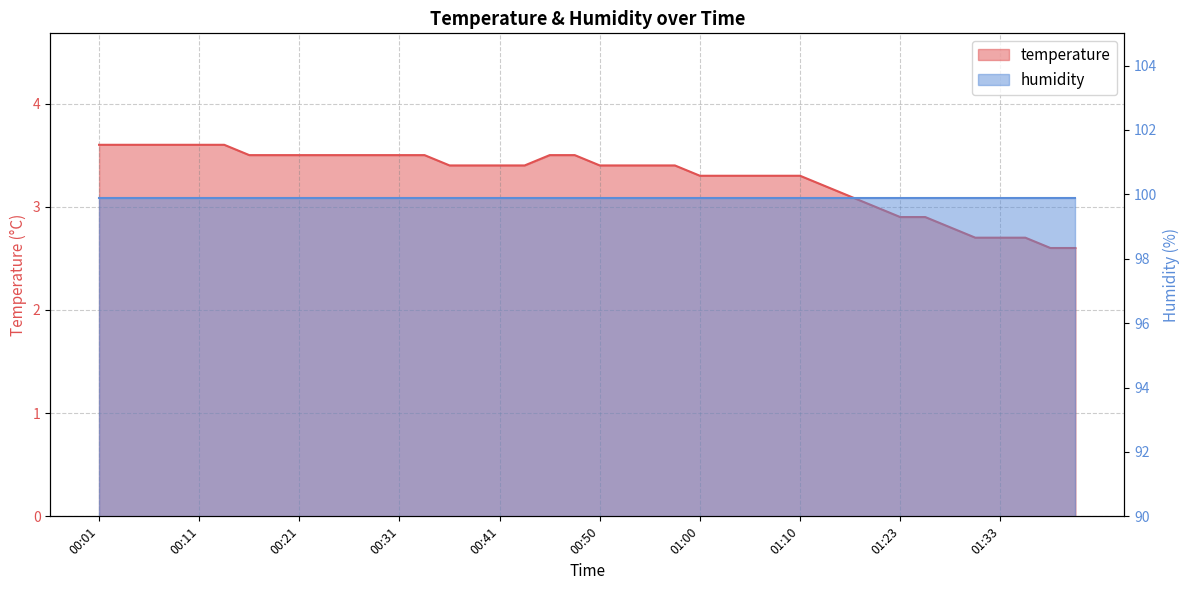

How many data points are less than 3?

8